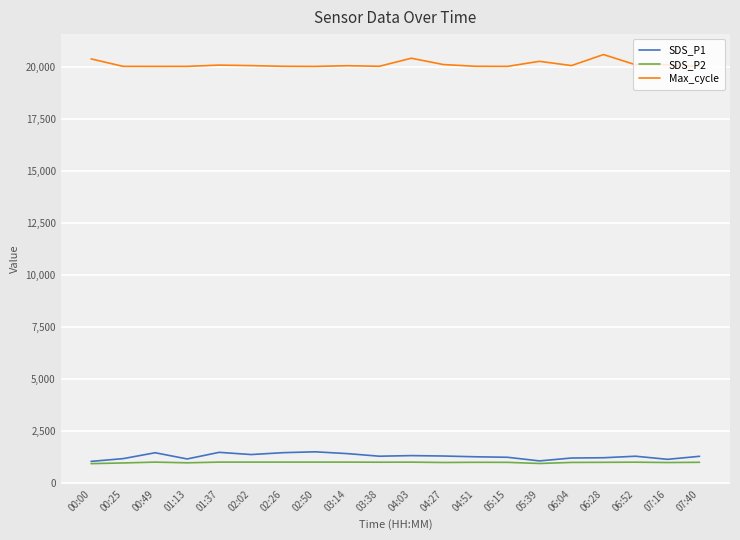

What is the approximate value of Max_cycle at 06:52?

20124.0